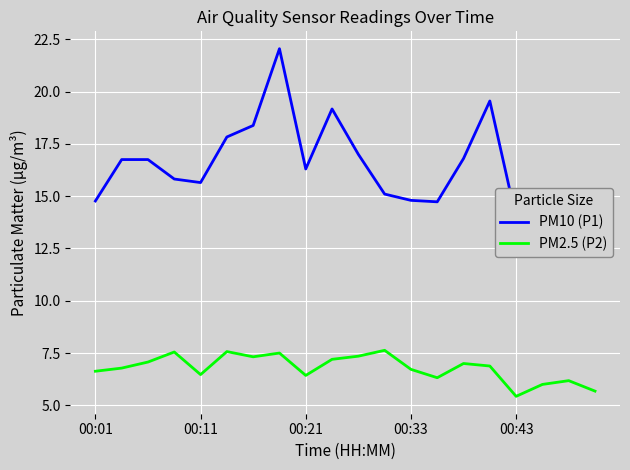

Rank the series by their average value, from highest to lowest.

PM10 (P1), PM2.5 (P2)